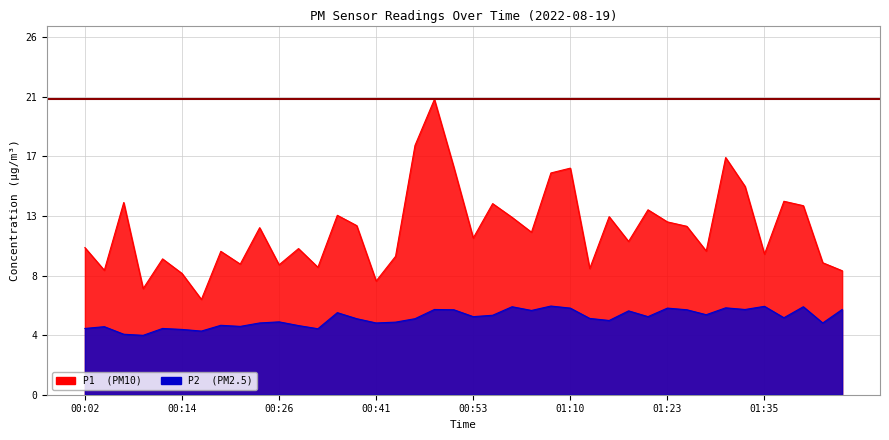

What position from the right is 01:40?

3